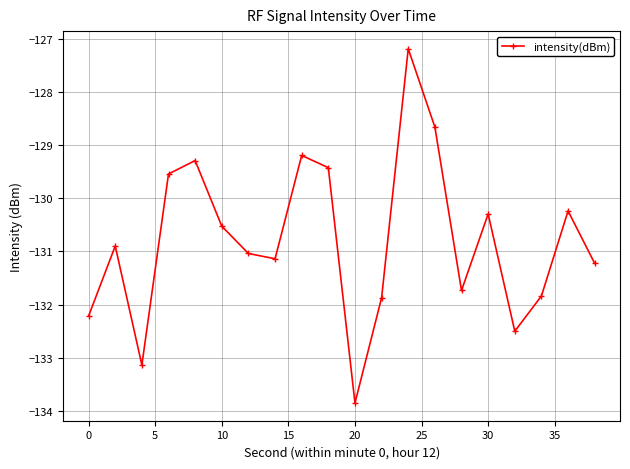

What is the maximum value shown in the chart?

-127.2